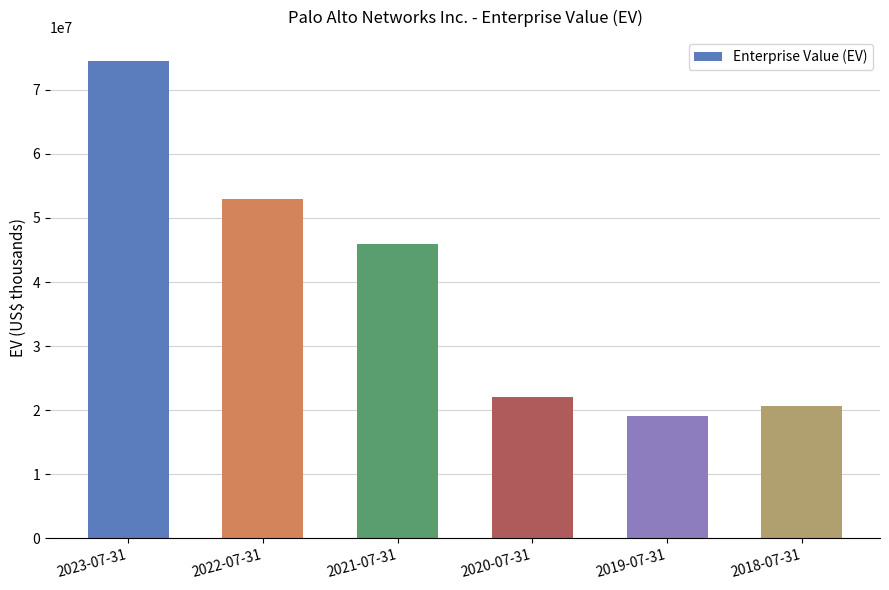

How many bars are there in total?

6